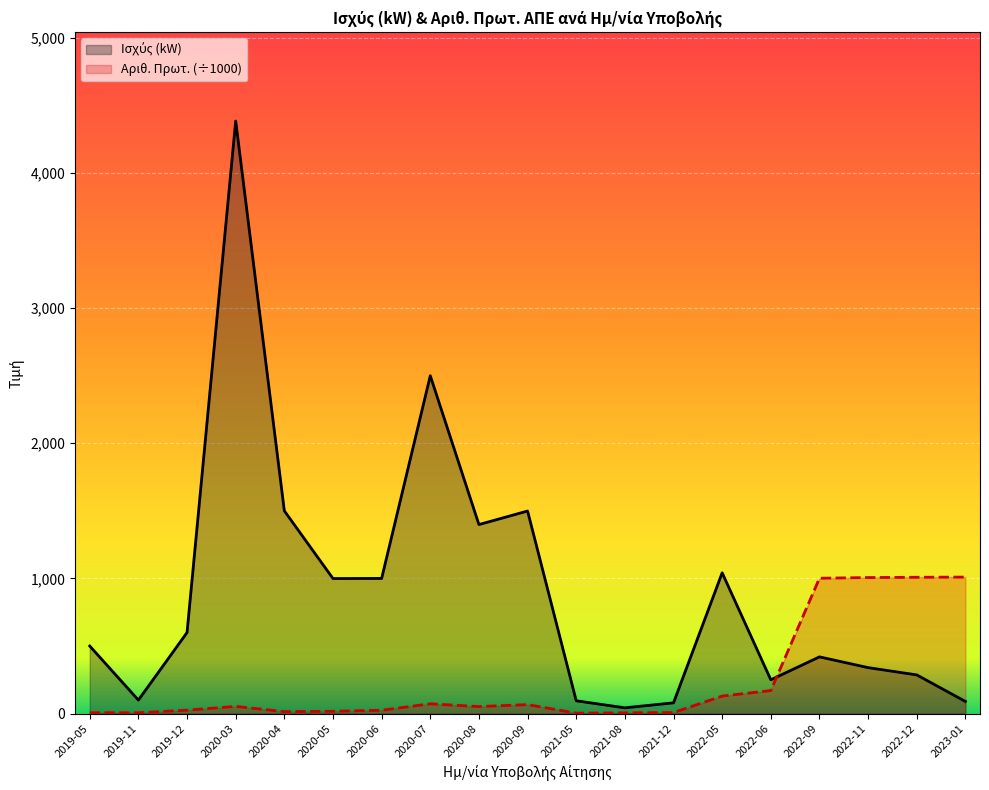

Which series has the largest total across all categories?

Ισχύς (kW)